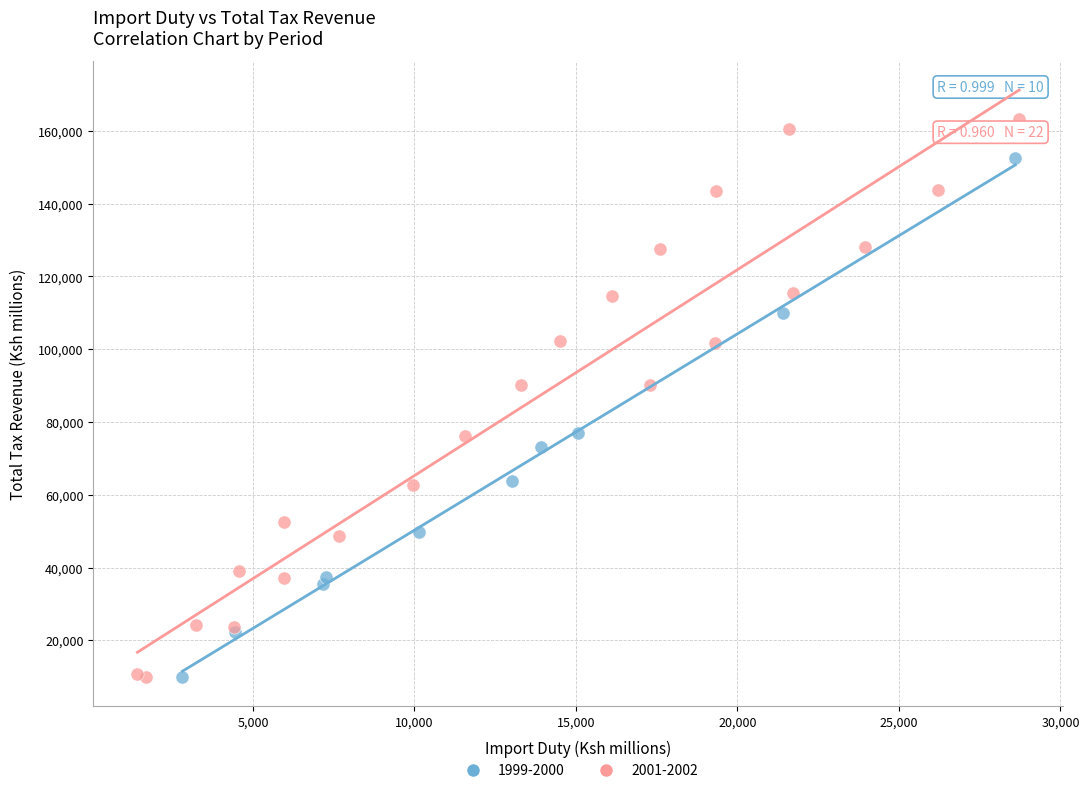

Which series reaches the maximum Y coordinate?

2001-2002